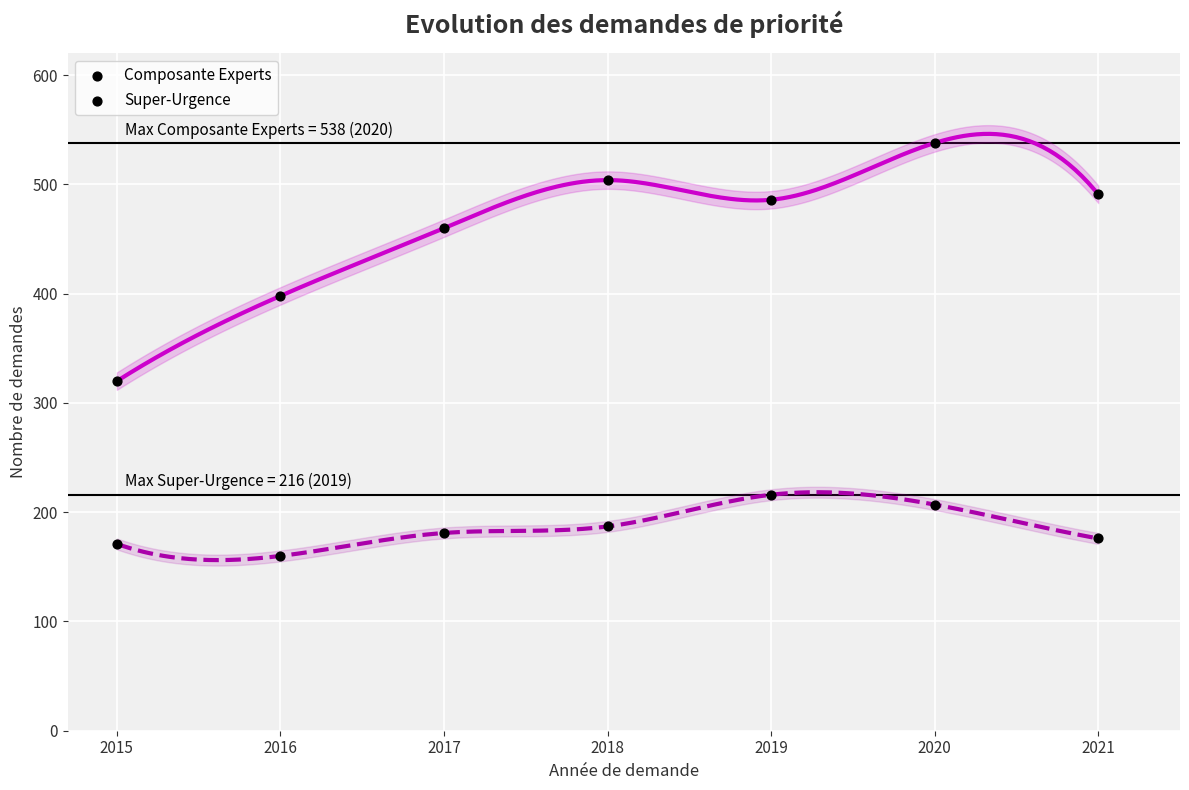

How many points are shown in the scatter plot?

14